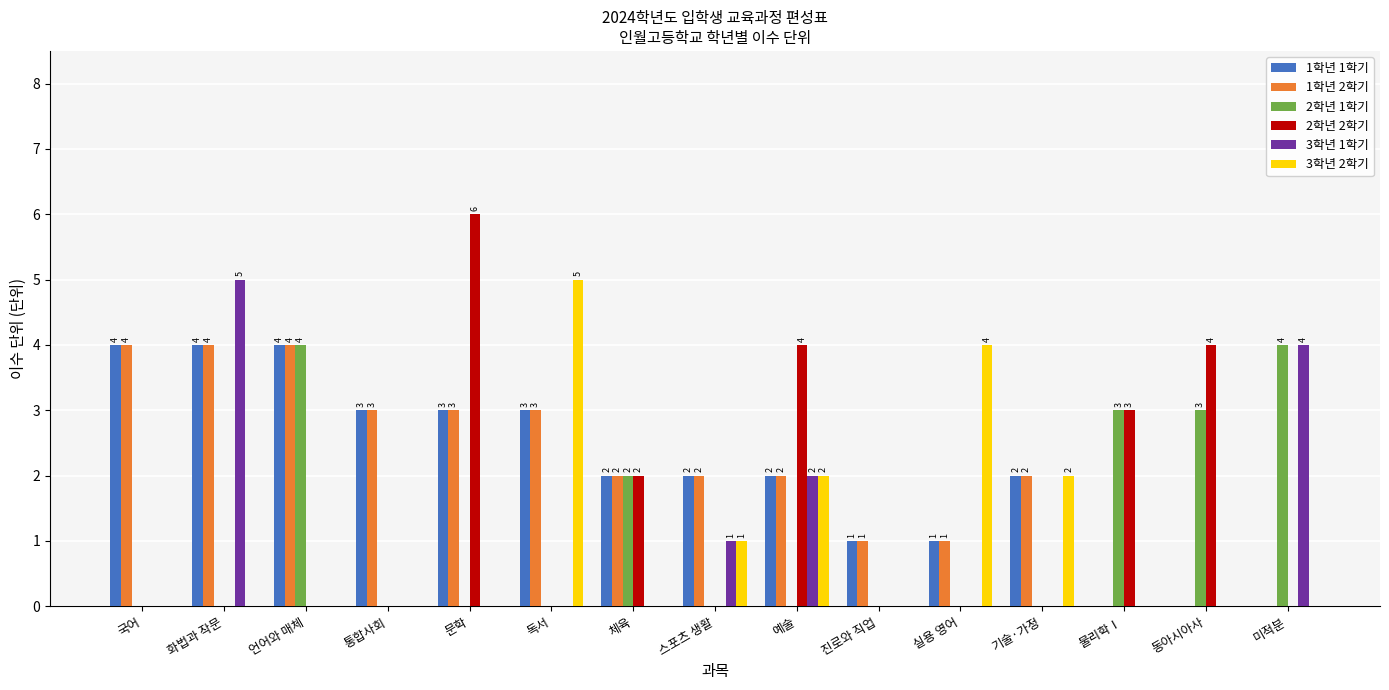

Is it true that 1학년 2학기 equals 3 at 문학?

True